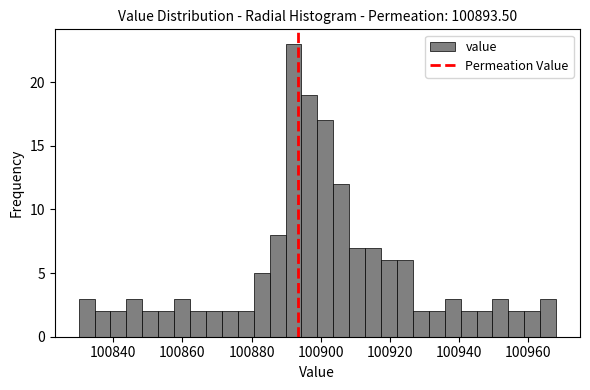

Around what value on the x-axis is the tallest bar? Give the approximate position of its centre, as read against the axis.

100892